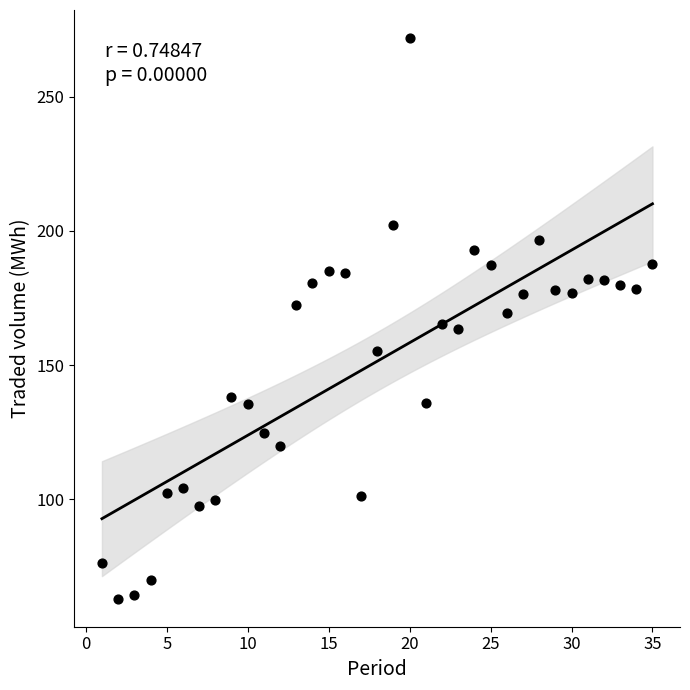

What is the range of X values (max minus min)?

34.0